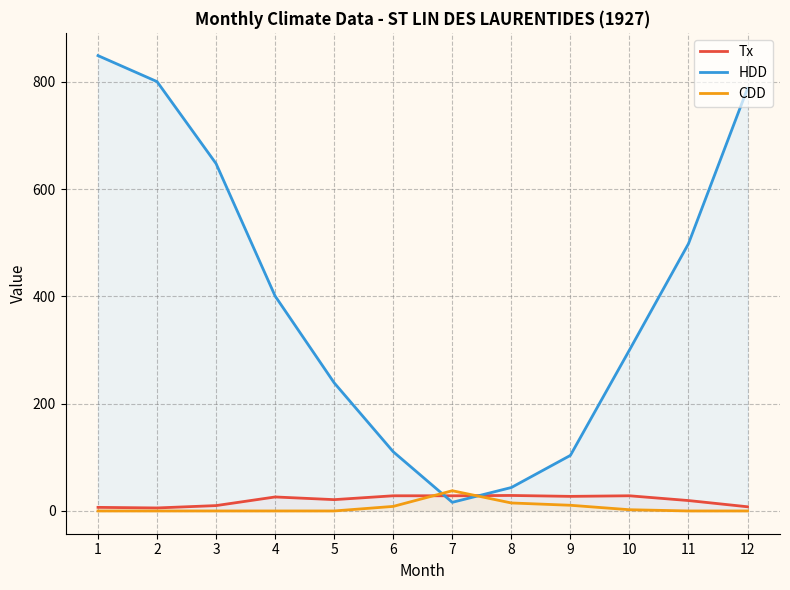

What is the difference between the HDD values at 11 and 1?

350.7